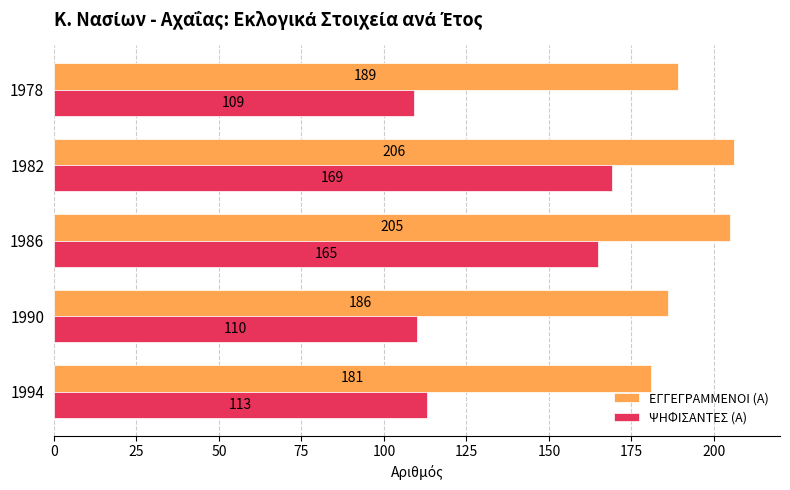

What is the smallest value displayed?

109